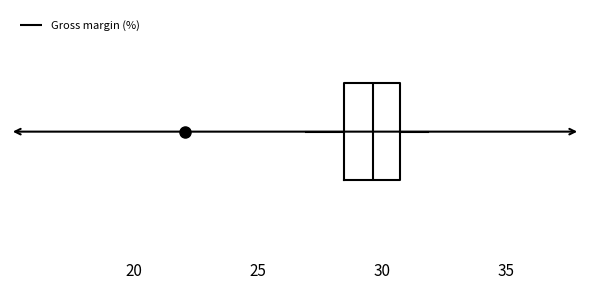

Where does the right whisker of the box end on the x-axis? The values are not printed on the chart, so give them approximately, as read against the axis.

32.0